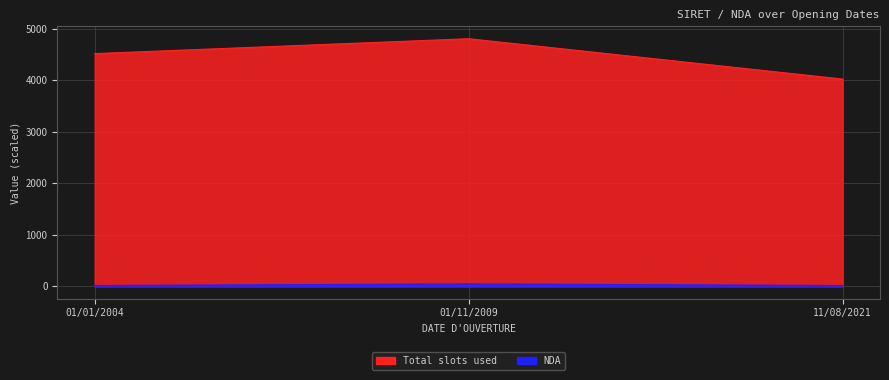

Between 01/11/2009 and 11/08/2021, which series saw the biggest shift?

Total slots used